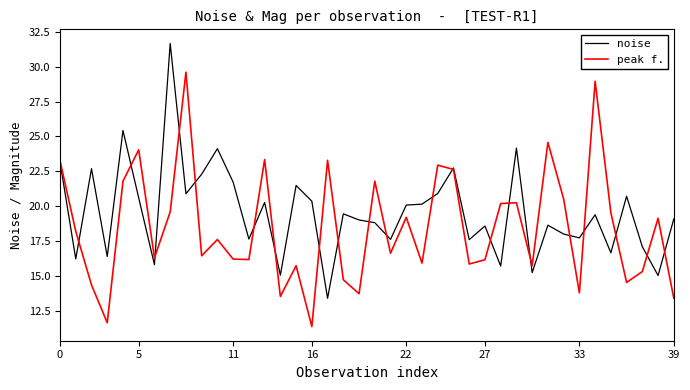

List the series in order of their peak value, highest first.

noise, peak f.